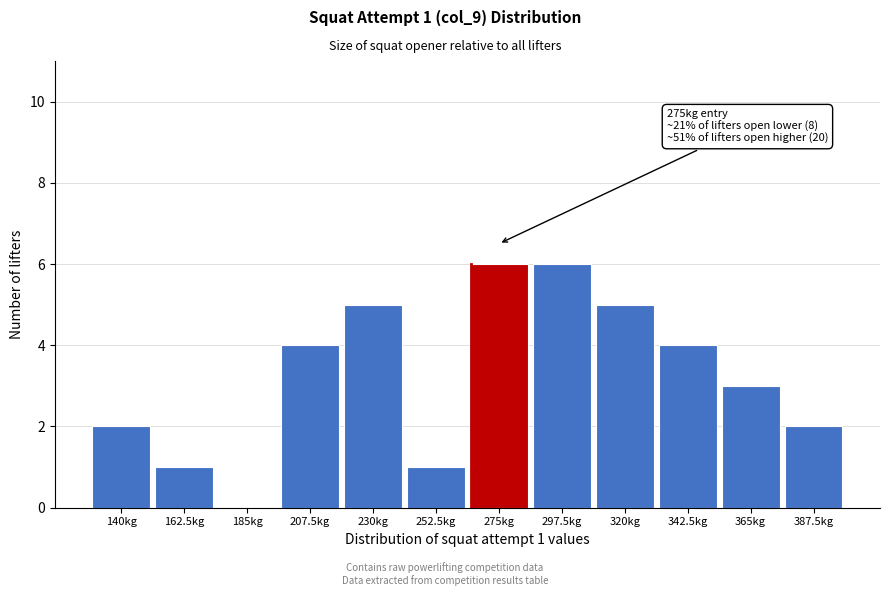

Reading left to right, extract all data points from this chart.

140kg=2	162.5kg=1	185kg=0	207.5kg=4	230kg=5	252.5kg=1	275kg=6	297.5kg=6	320kg=5	342.5kg=4	365kg=3	387.5kg=2